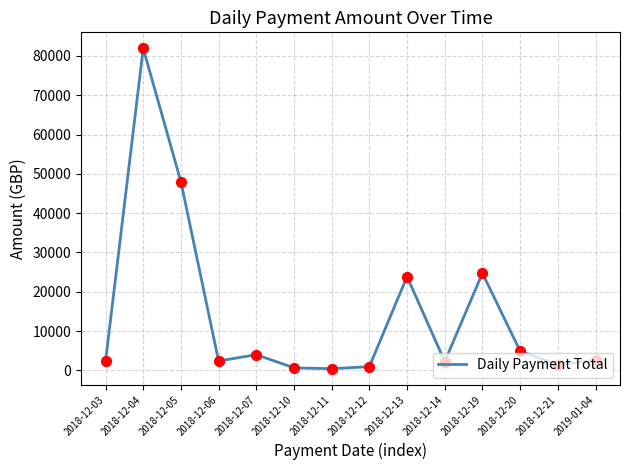

Approximately how many times larger is the value at 2018-12-21 compared to 2018-12-20?

0.3